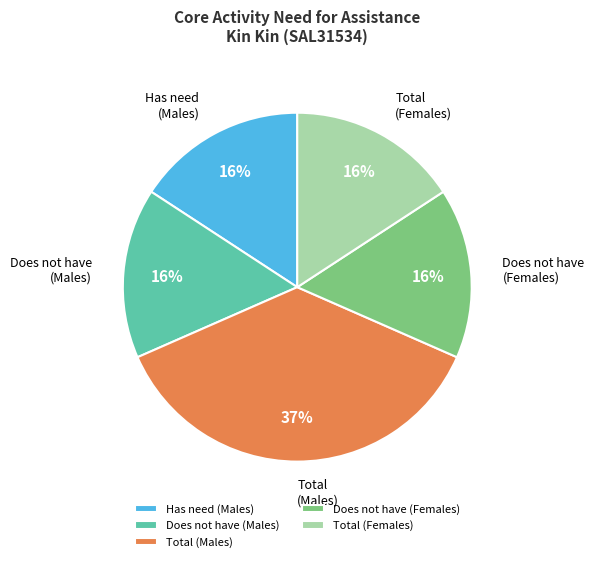

How many segments does this pie chart have?

5